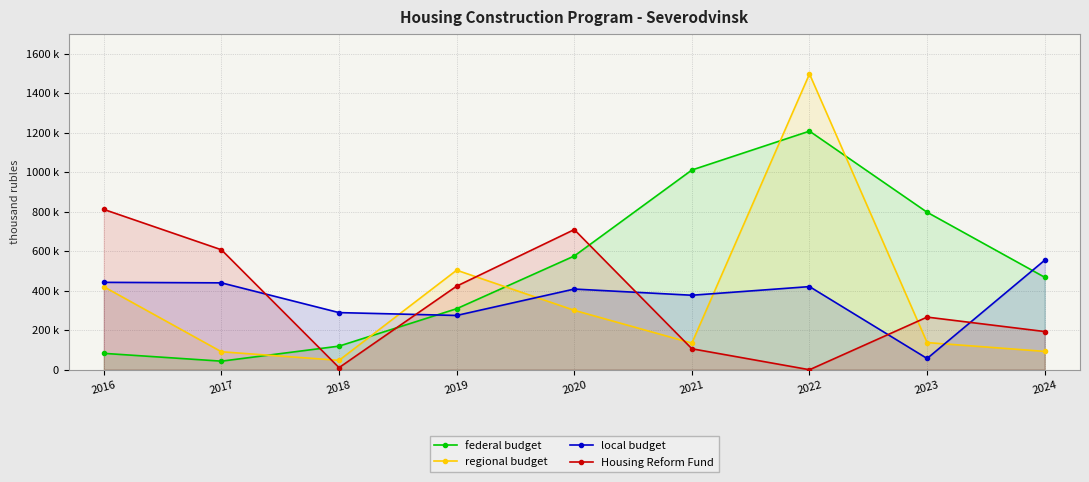

How many values in the local budget series exceed 408325?

5